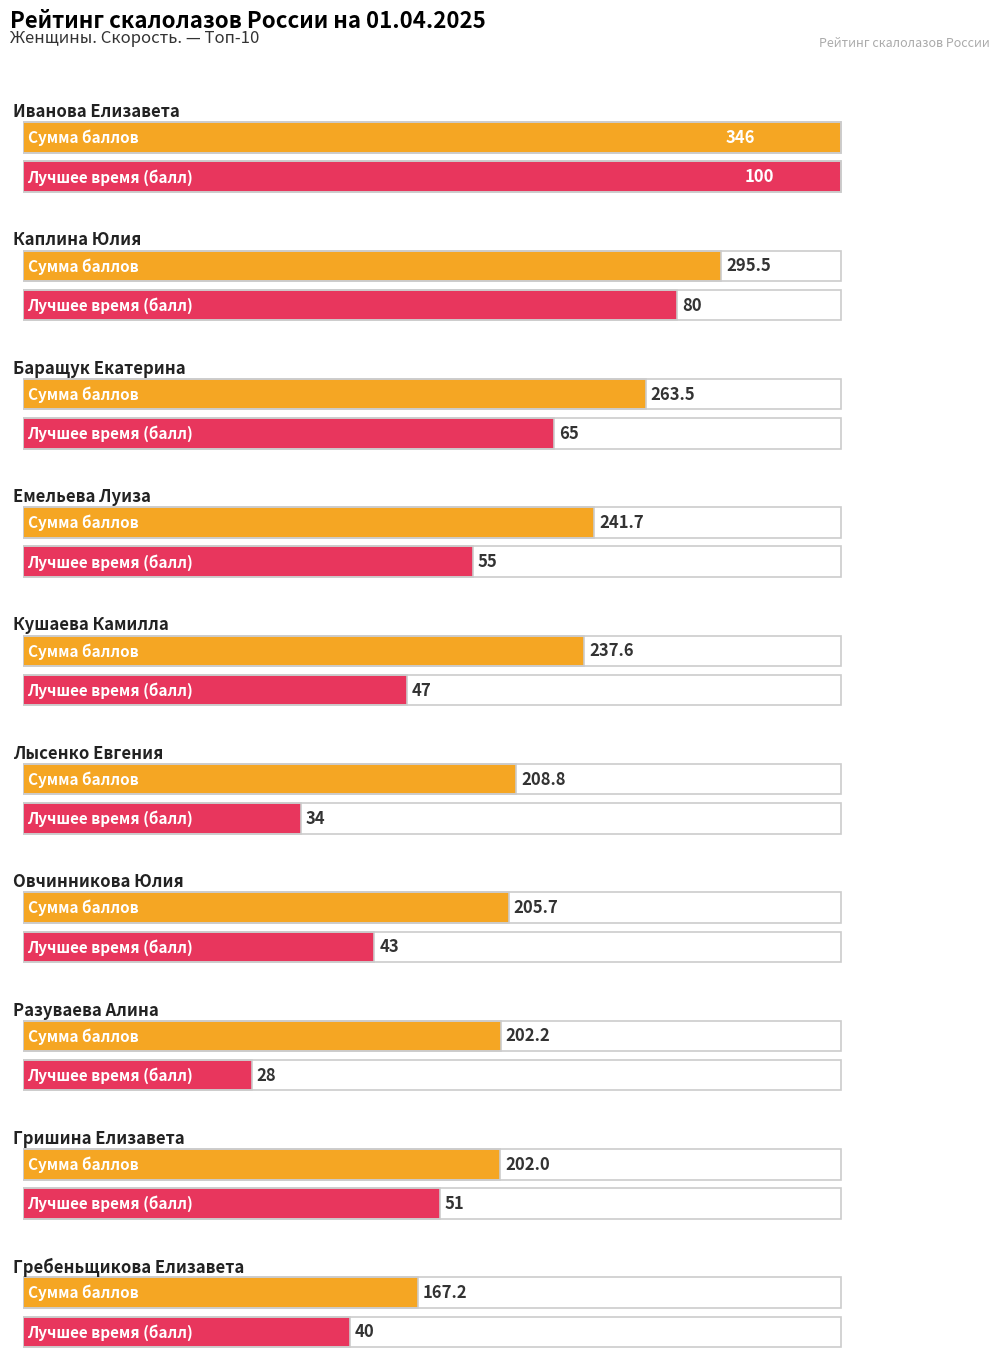

What is the difference between the Лучшее время values at Емельева Луиза and Гребеньщикова Елизавета?

15.0